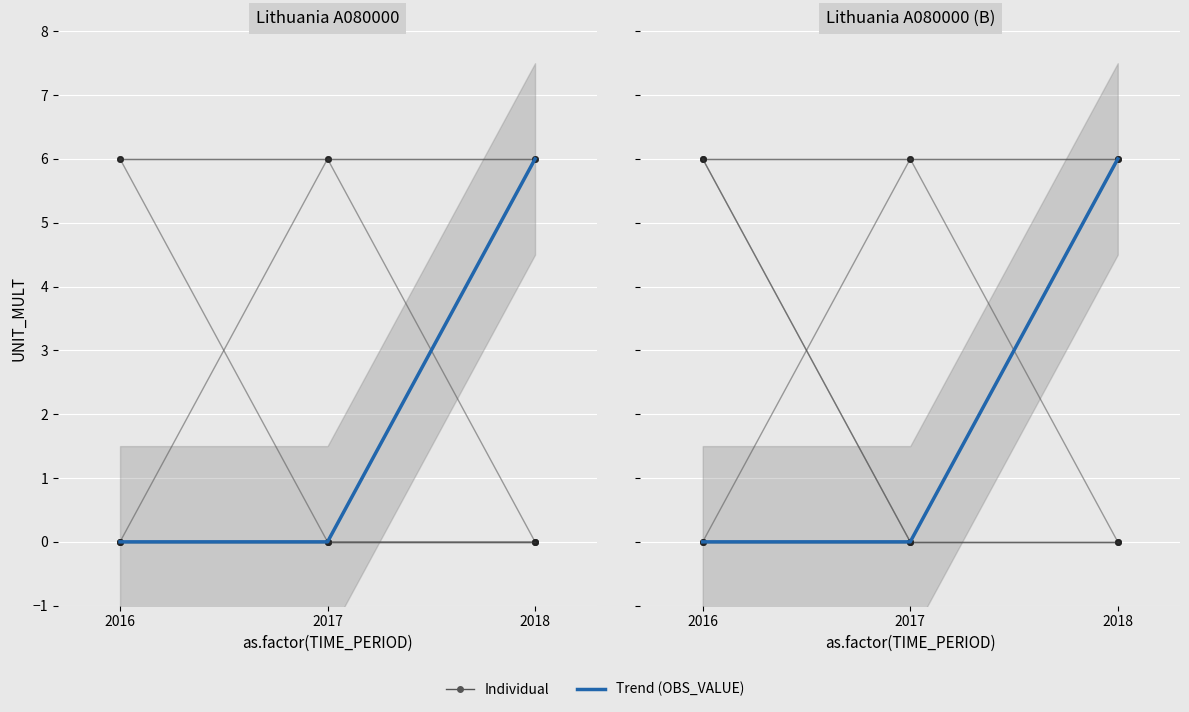

Which label corresponds to the smallest value in the chart?

2016